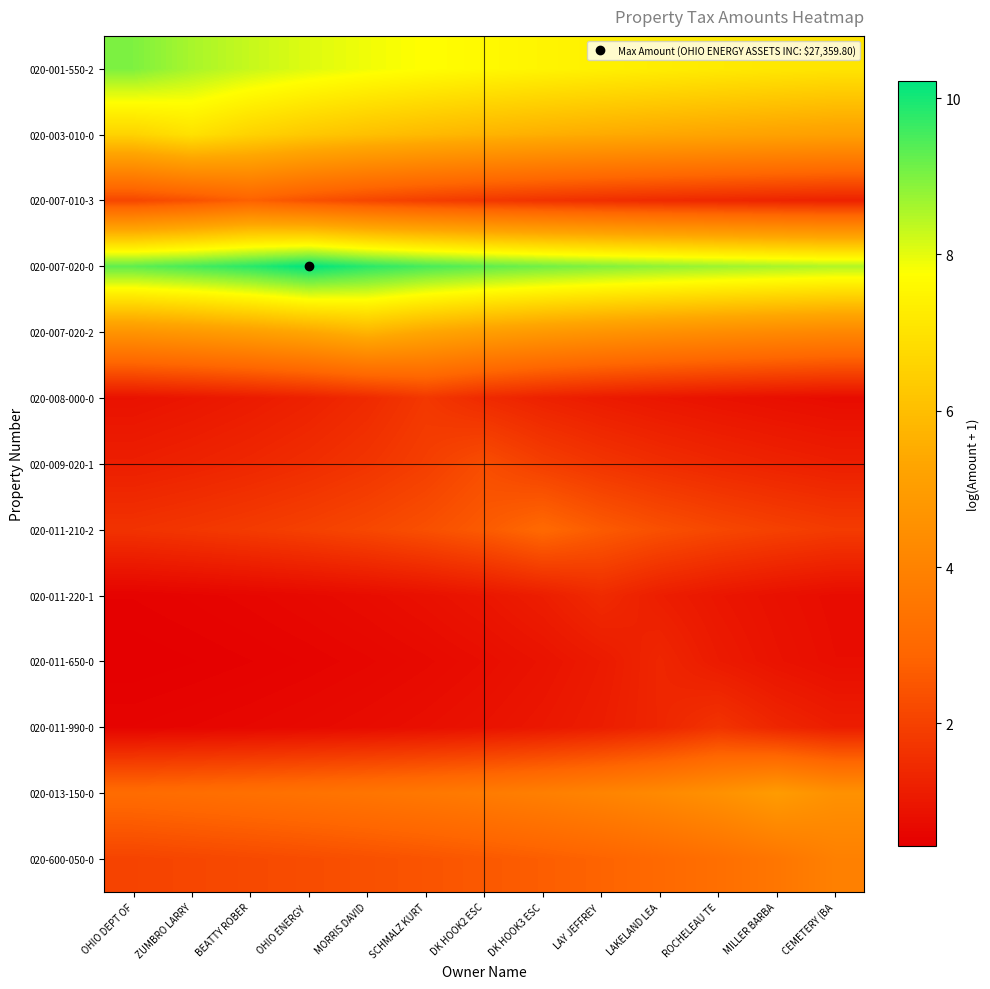

Which has a higher value, LAY JEFFREY  or BEATTY ROBER?

BEATTY ROBER